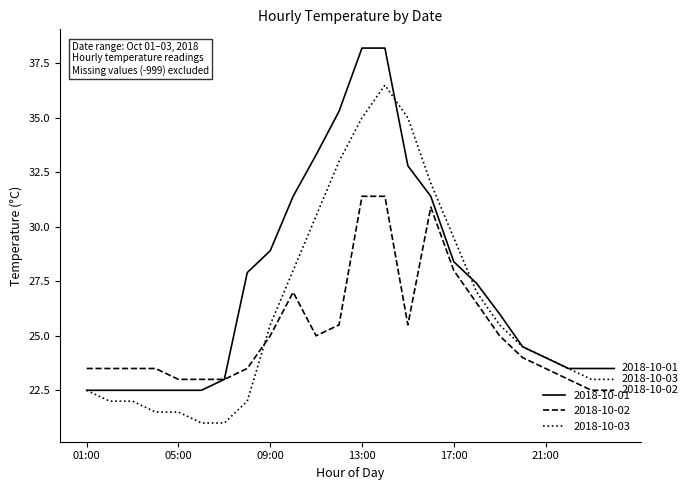

What is the greatest value displayed?

38.2